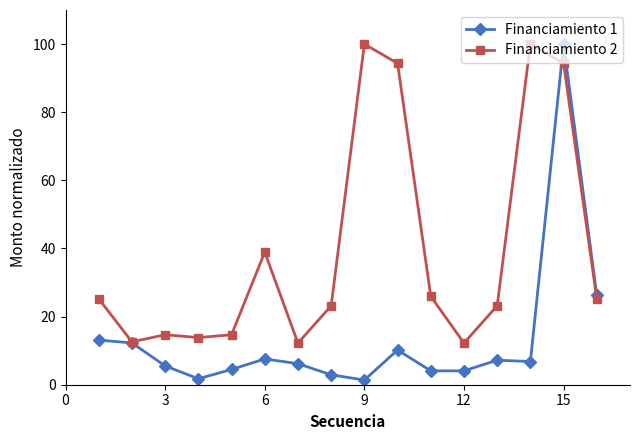

Which series has the widest spread of values?

Financiamiento 1